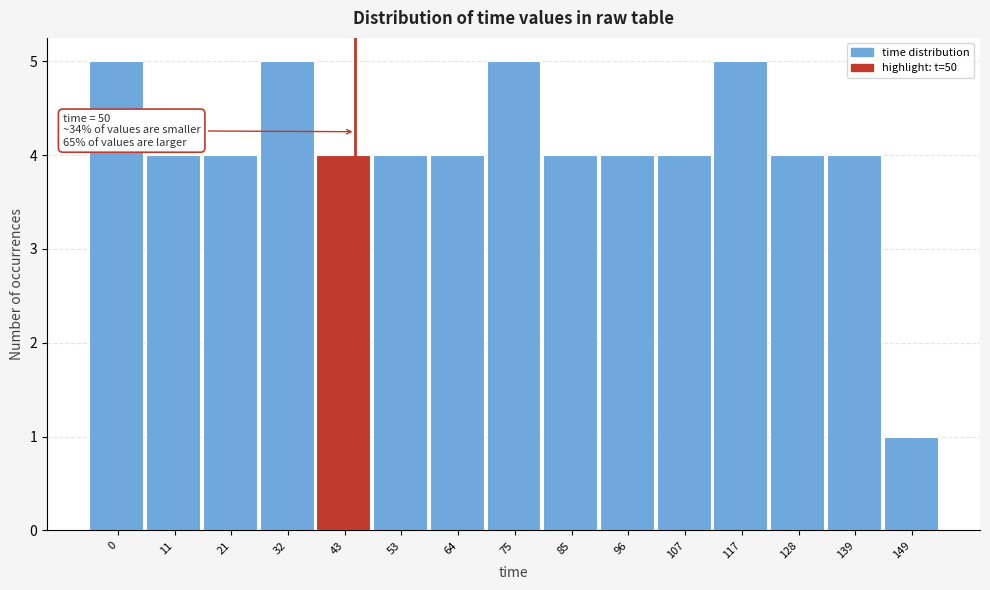

Reading right to left, extract all data points from this chart.

1	4	4	5	4	4	4	5	4	4	4	5	4	4	5